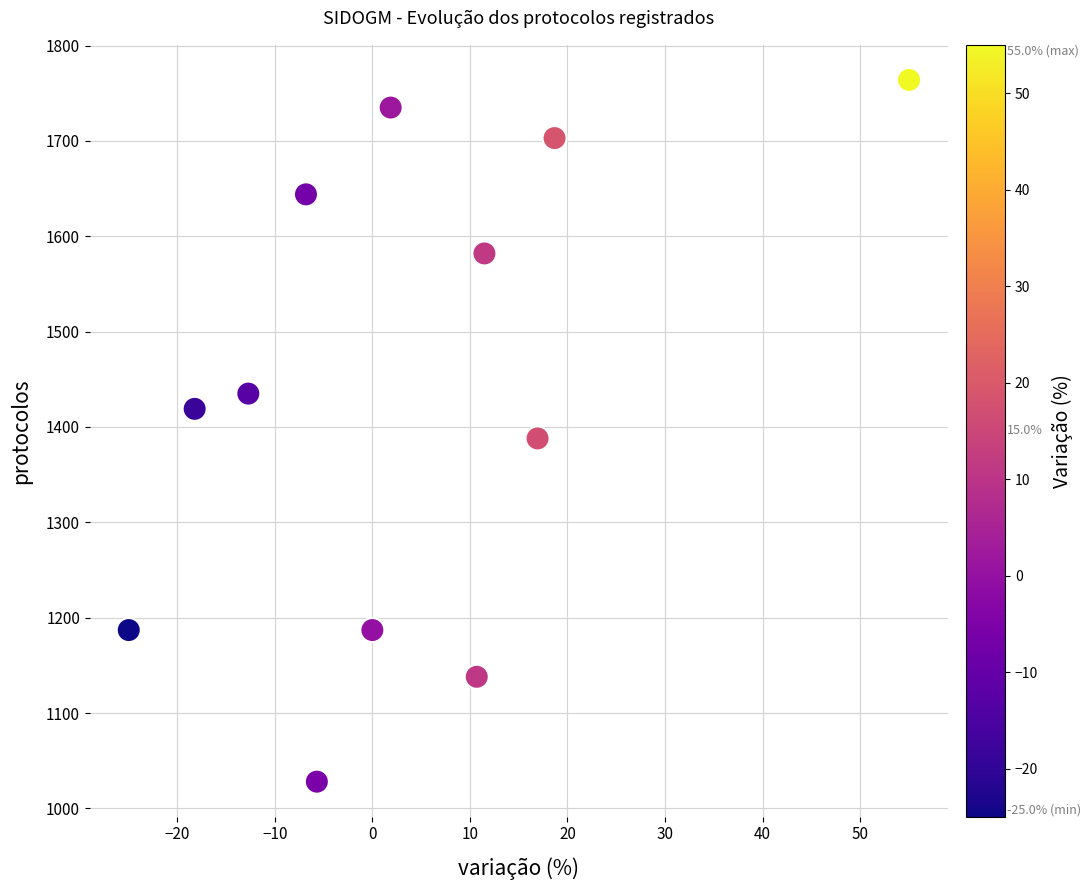

What is the average Y value?

1434